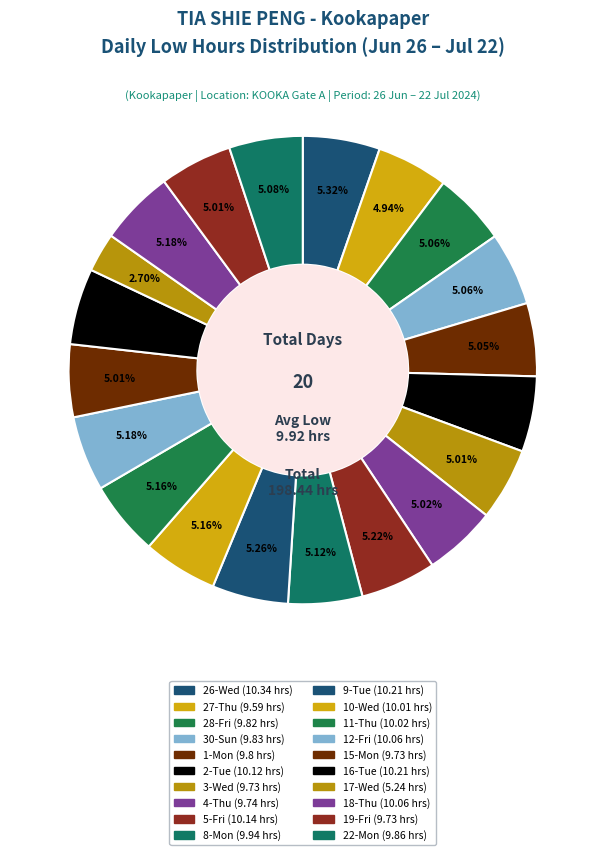

What percentage is the 22-Mon slice, to the nearest percent?

5%